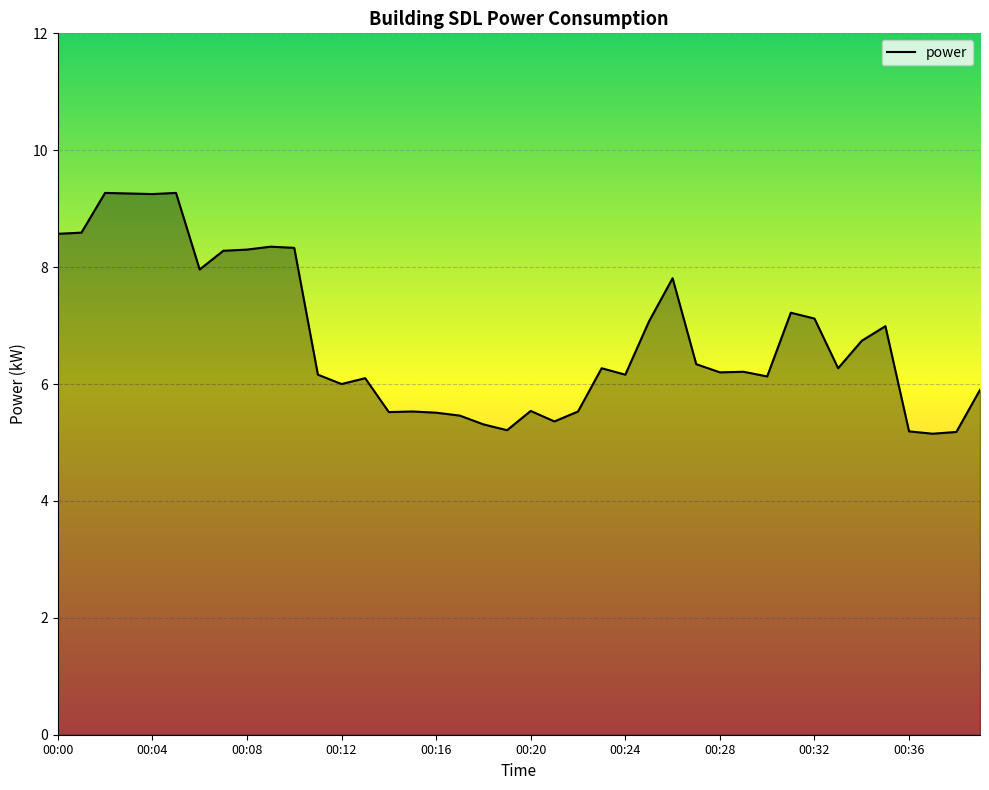

What is the minimum value shown in the chart?

5.2